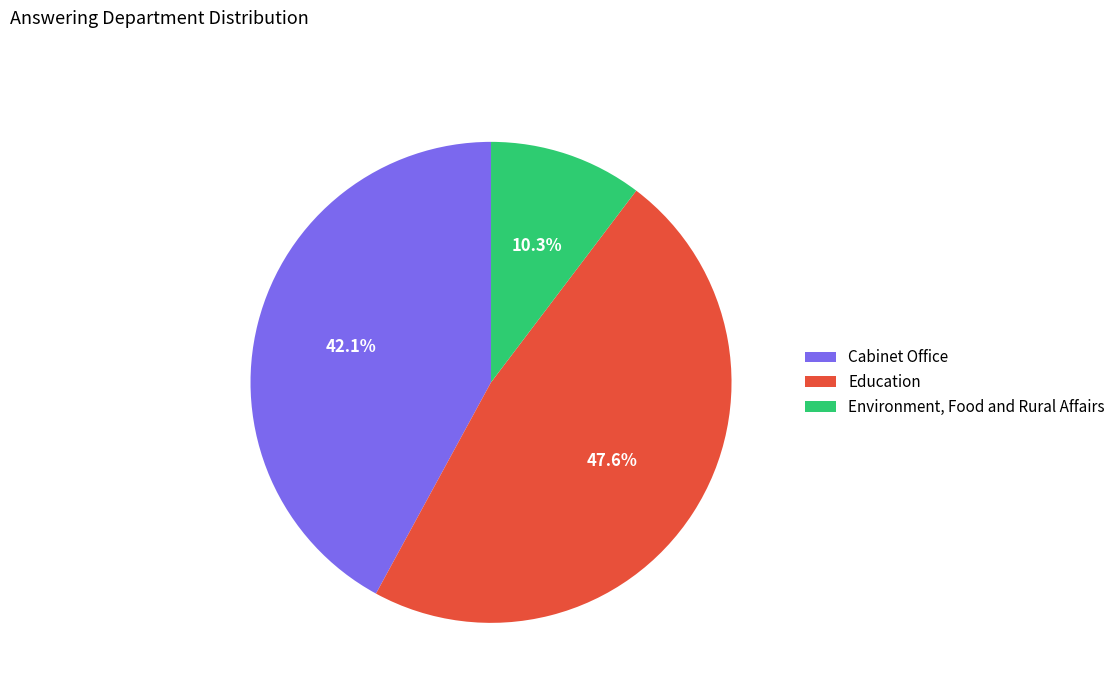

Which slice is the largest?

Education